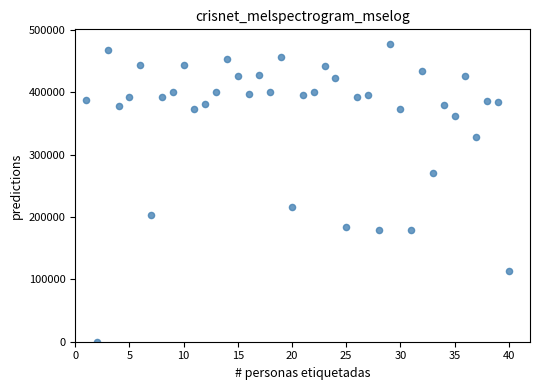

What Y value in the scatter plot is closest to 238766?

215910